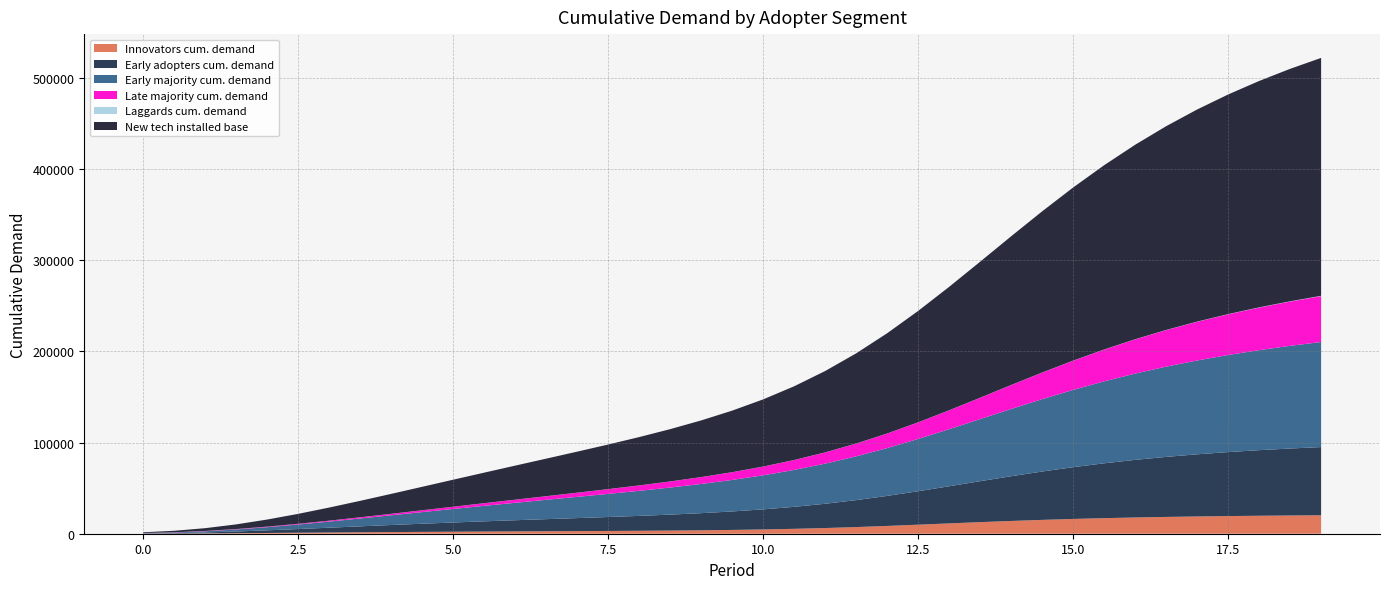

Reading right to left, what are all the values shown in this chart?

Innovators cum. demand: 19=20241.3	18.5=19999.6	18=19709.3	17.5=19359.9	17=18937.9	16.5=18427.8	16=17812.1	15.5=17073.3	15=16196.5	14.5=15172.7	14=14003.4	13.5=12706.3	13=11320.3	12.5=9907.0	12=8543.0	11.5=7303.0	11=6239.5	10.5=5371.8	10=4689.9	9.5=4165.8	9=3766.1	8.5=3459.0	8=3217.4	7.5=3019.4	7=2848.0	6.5=2690.0	6=2535.0	5.5=2375.6	5=2205.8	4.5=2021.4	4=1819.5	3.5=1598.5	3=1358.5	2.5=1102.2	2=835.8	1.5=571.9	1=331.8	0.5=147.1	0=45.0
Early adopters cum. demand: 19=74793.1	18.5=73459.3	18=71930.6	17.5=70175.8	17=68158.7	16.5=65839.9	16=63182.5	15.5=60161.2	15=56773.2	14.5=53048.2	14=49054.6	13.5=44901.0	13=40728.1	12.5=36690.7	12=32931.6	11.5=29555.8	11=26616.8	10.5=24116.2	10=22017.0	9.5=20259.0	9=18773.1	8.5=17491.2	8=16350.8	7.5=15298.1	7=14288.5	6.5=13286.8	6=12266.3	5.5=11208.8	5=10103.7	4.5=8947.5	4=7744.5	3.5=6507.2	3=5258.1	2.5=4032.0	2=2877.8	1.5=1859.0	1=1045.4	0.5=490.3	0=189.0
Early majority cum. demand: 19=115229.4	18.5=112604.3	18=109699.3	17.5=106483.2	17=102922.1	16.5=98982.9	16=94641.9	15.5=89897.0	15=84780.6	14.5=79366.2	14=73767.1	13.5=68127.0	13=62601.7	12.5=57336.3	12=52445.2	11.5=47998.0	11=44017.0	10.5=40484.1	10=37351.6	9.5=34555.2	9=32024.2	8.5=29689.2	8=27486.9	7.5=25363.6	7=23276.5	6.5=21195.0	6=19100.5	5.5=16986.5	5=14858.2	4.5=12731.8	4=10634.6	3.5=8604.8	3=6690.6	2.5=4948.3	2=3437.4	1.5=2210.6	1=1298.4	0.5=692.5	0=340.0
Late majority cum. demand: 19=50362.2	18.5=48601.4	18=46700.7	17.5=44650.3	17=42440.8	16.5=40065.1	16=37522.3	15.5=34824.1	15=31999.9	14.5=29099.2	14=26189.6	13.5=23349.3	13=20655.8	12.5=18173.5	12=15944.1	11.5=13983.1	11=12282.4	10.5=10817.8	10=9556.3	9.5=8462.7	9=7504.3	8.5=6652.6	8=5884.8	7.5=5183.6	7=4536.8	6.5=3937.1	6=3380.6	5.5=2866.7	5=2396.2	4.5=1971.3	4=1594.0	3.5=1265.7	3=986.8	2.5=755.8	2=569.7	1.5=424.0	1=312.8	0.5=230.2	0=170.0
Laggards cum. demand: 19=311.1	18.5=269.9	18=234.4	17.5=203.8	17=177.6	16.5=155.3	16=136.3	15.5=120.3	15=107.0	14.5=95.9	14=86.9	13.5=79.7	13=73.9	12.5=69.4	12=65.8	11.5=63.1	11=61.0	10.5=59.4	10=58.2	9.5=57.4	9=56.7	8.5=56.2	8=55.9	7.5=55.6	7=55.5	6.5=55.4	6=55.3	5.5=55.2	5=55.2	4.5=55.1	4=55.1	3.5=55.1	3=55.1	2.5=55.1	2=55.0	1.5=55.0	1=55.0	0.5=55.0	0=55.0
New tech installed base: 19=260937.1	18.5=254934.5	18=248274.4	17.5=240873.0	17=232637.1	16.5=223471.1	16=213295.1	15.5=202075.9	15=189857.2	14.5=176782.2	14=163101.7	13.5=149163.3	13=135379.7	12.5=122176.9	12=109929.8	11.5=98903.1	11=89216.8	10.5=80849.4	10=73673.0	9.5=67500.1	9=62124.5	8.5=57348.2	8=52995.8	7.5=48920.3	7=45005.4	6.5=41164.1	6=37337.7	5.5=33492.8	5=29619.0	4.5=25727.1	4=21847.7	3.5=18031.3	3=14349.1	2.5=10893.3	2=7775.8	1.5=5120.4	1=3043.4	0.5=1615.1	0=799.0